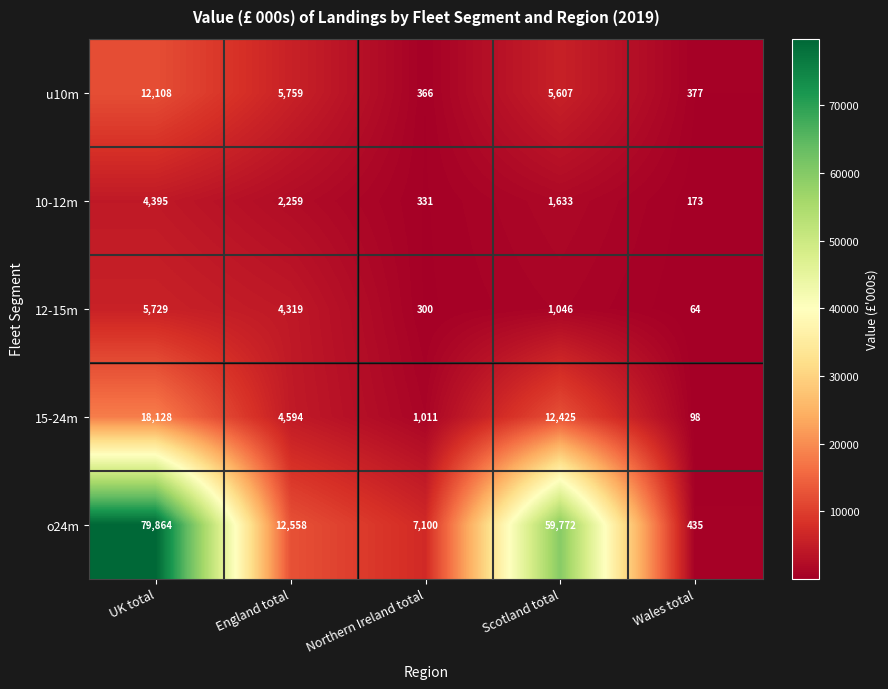

The value of o24m at Northern Ireland total is 7100. True or false?

True